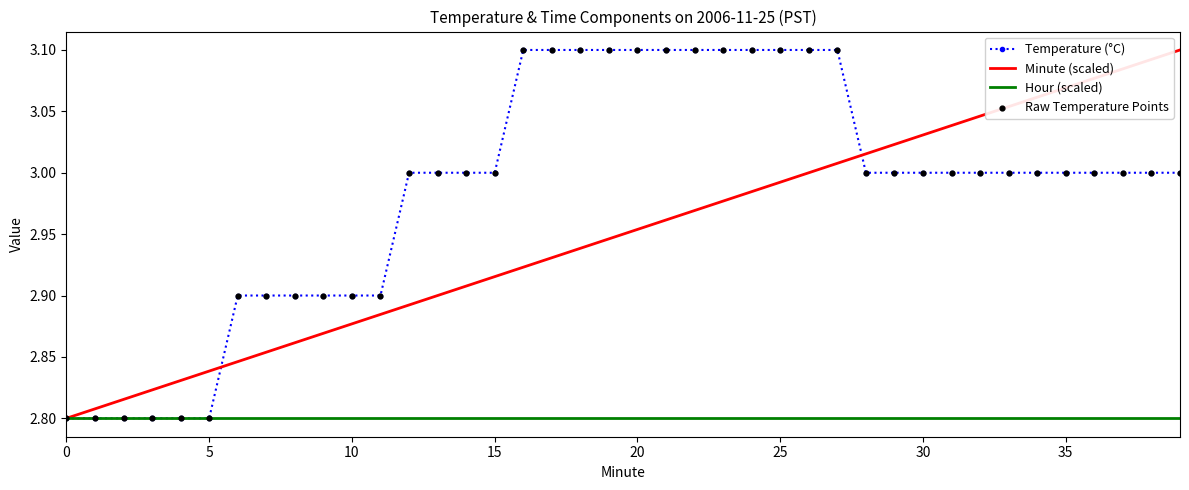

Rank the series by their average value, from highest to lowest.

Temperature (°C), Minute (scaled), Hour (scaled)